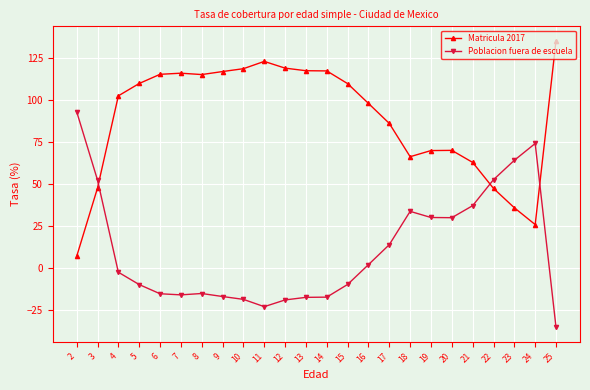

Which series has the largest total across all categories?

Matricula 2017